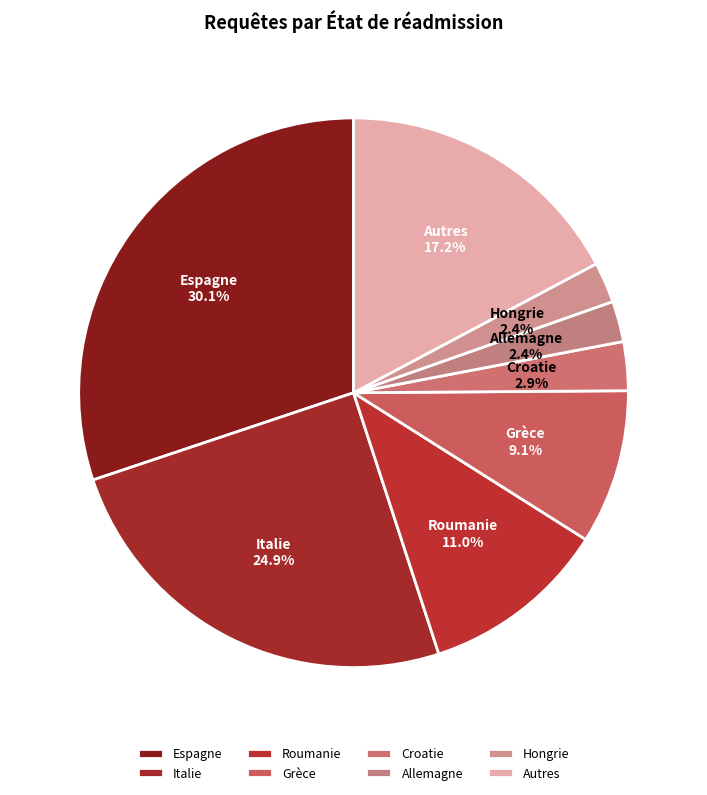

What is the ratio of the value at Roumanie to the value at Espagne?

0.4